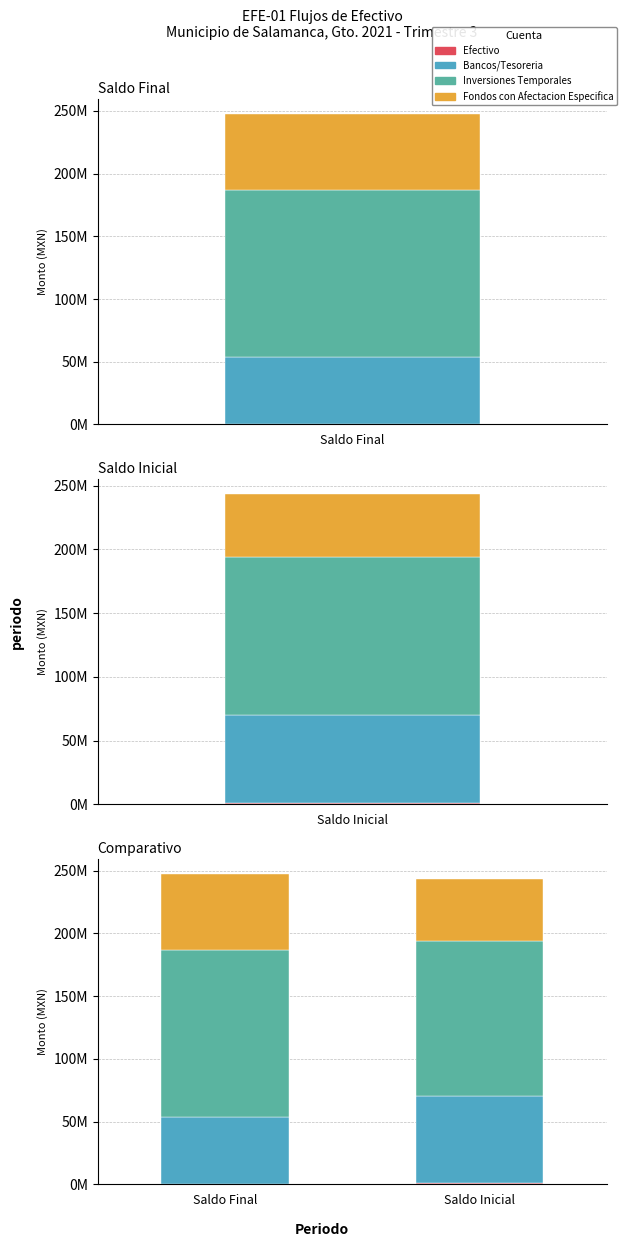

Does the chart contain any negative values?

No